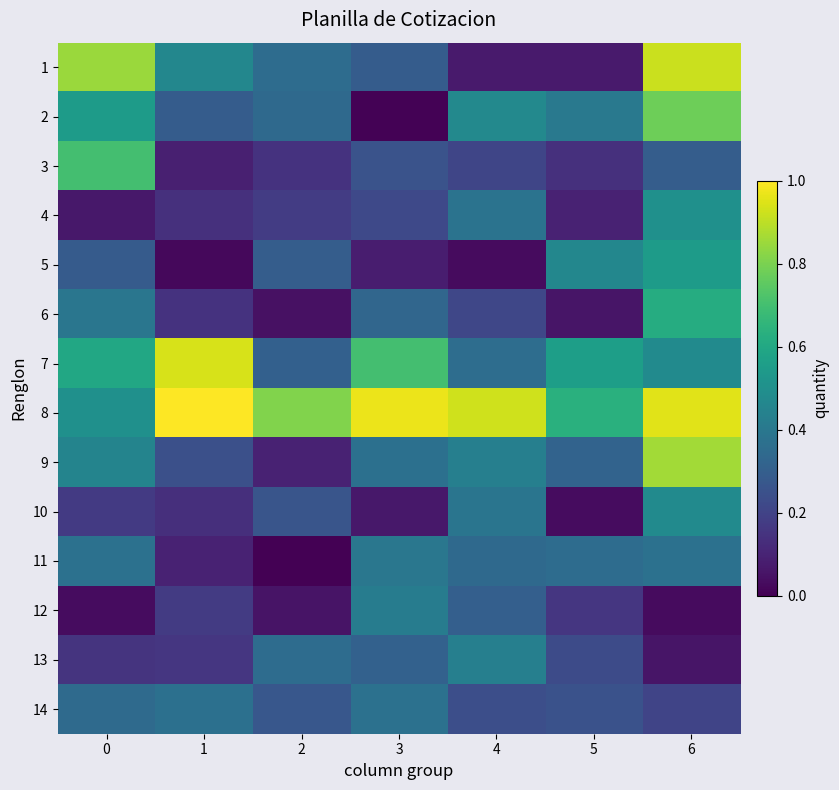

What is the difference between the highest and lowest values at 6?

0.9